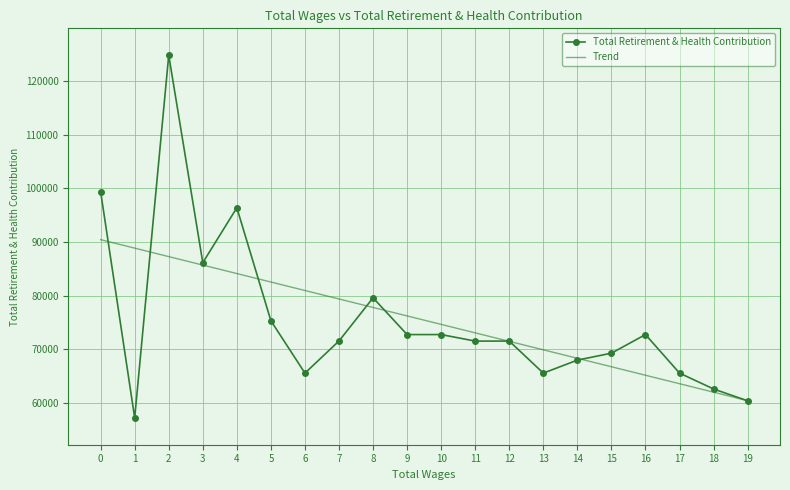

List the series in order of their peak value, highest first.

Total Retirement & Health Contribution, Trend